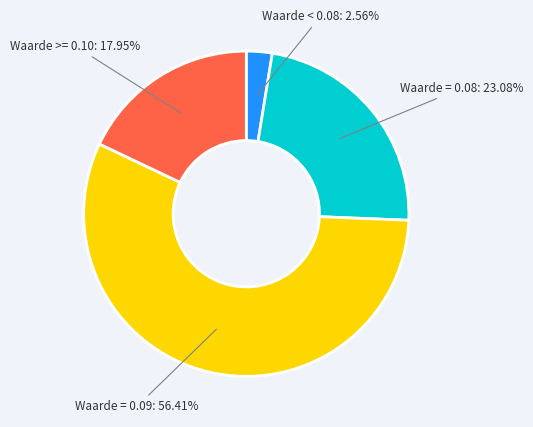

Is there any slice that represents more than half of the pie?

Yes